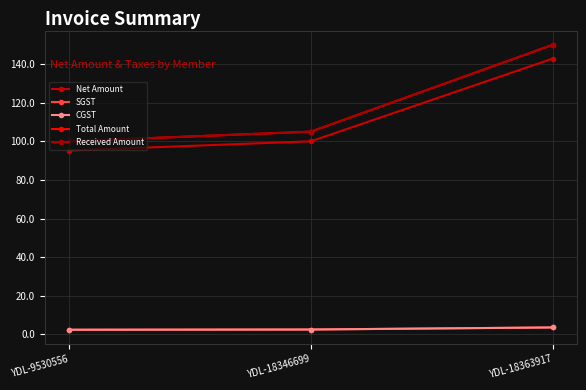

Does the chart have visible grid lines?

Yes